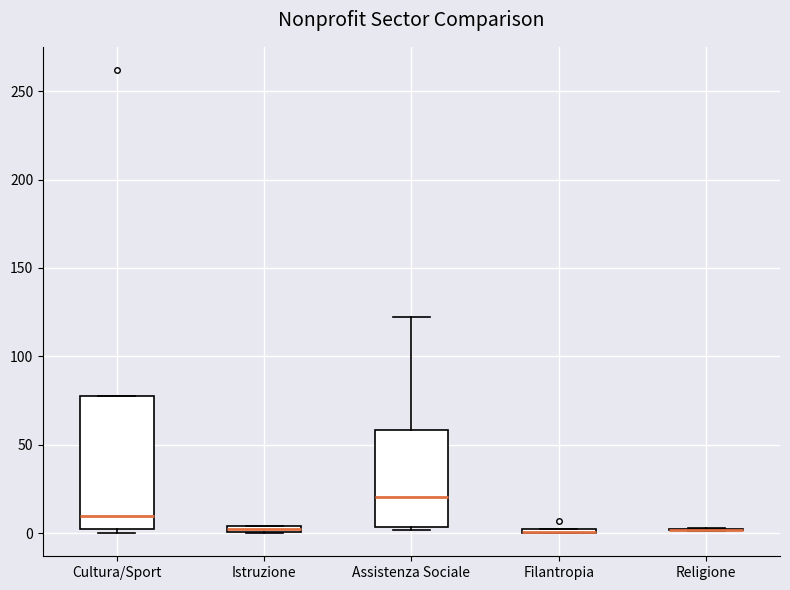

Comparing the boxes themselves (not the whiskers), which one is the tallest?

Cultura/Sport